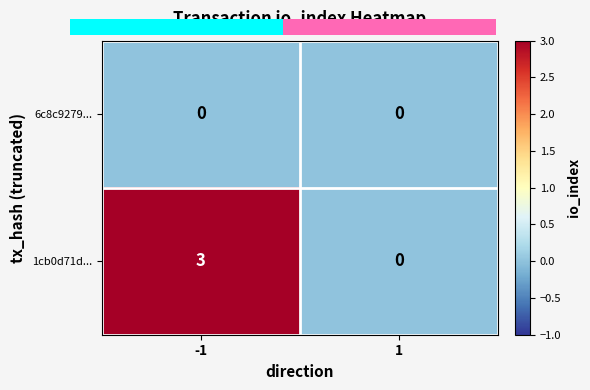

Rank the series at -1 from highest to lowest value.

1cb0d71d..., 6c8c9279...